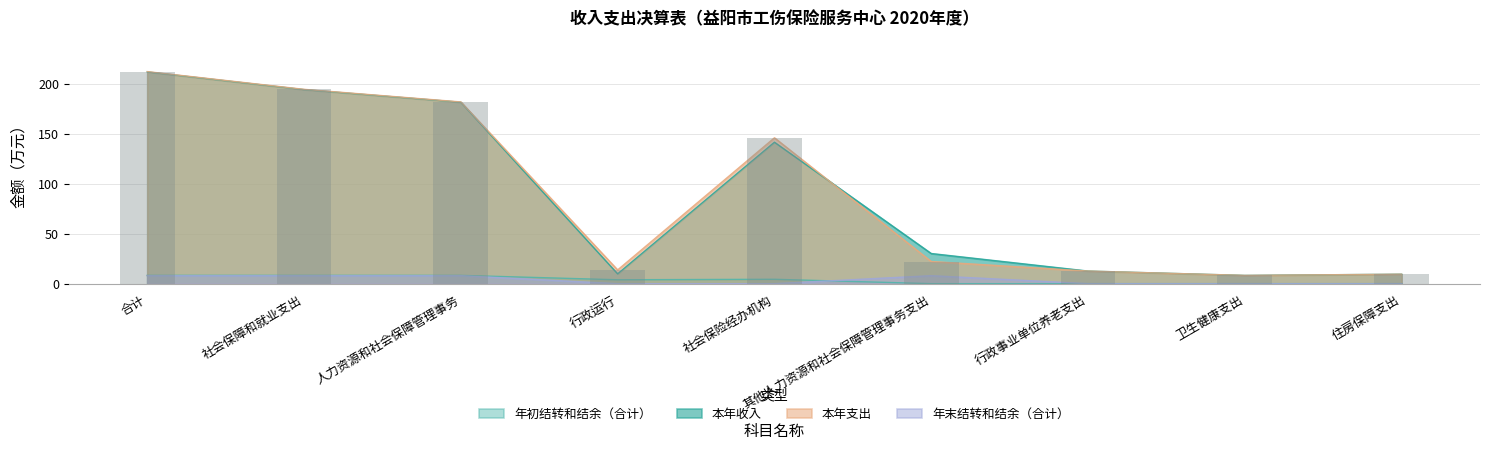

Between 社会保障和就业支出 and 行政运行, which series saw the biggest shift?

本年收入